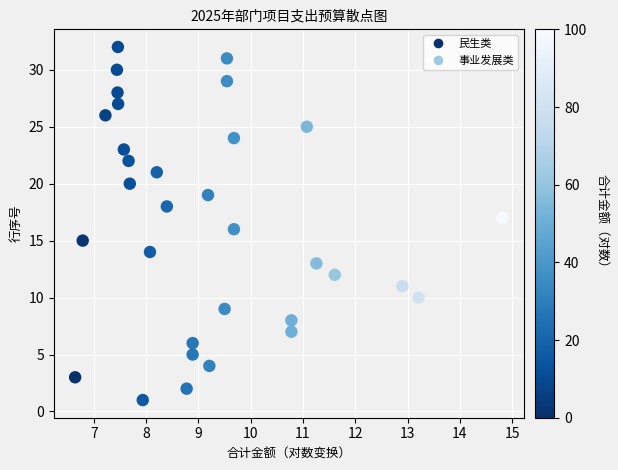

What is the range of Y values (max minus min)?

31